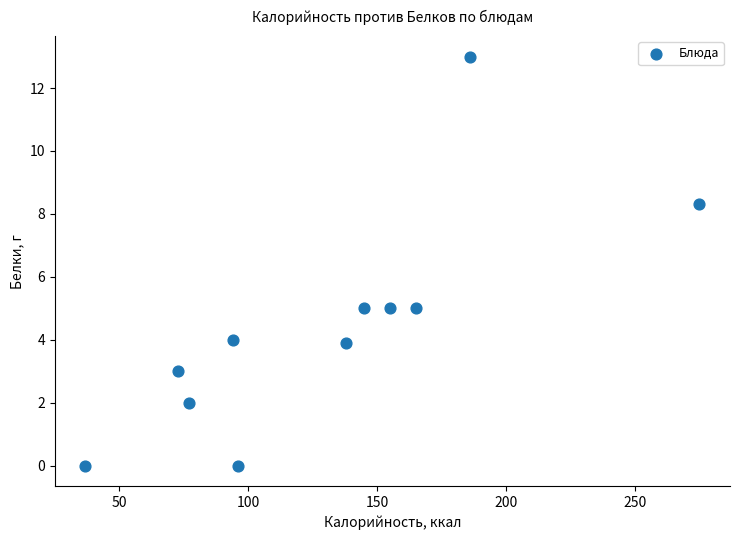

What is the average Y value?

4.5